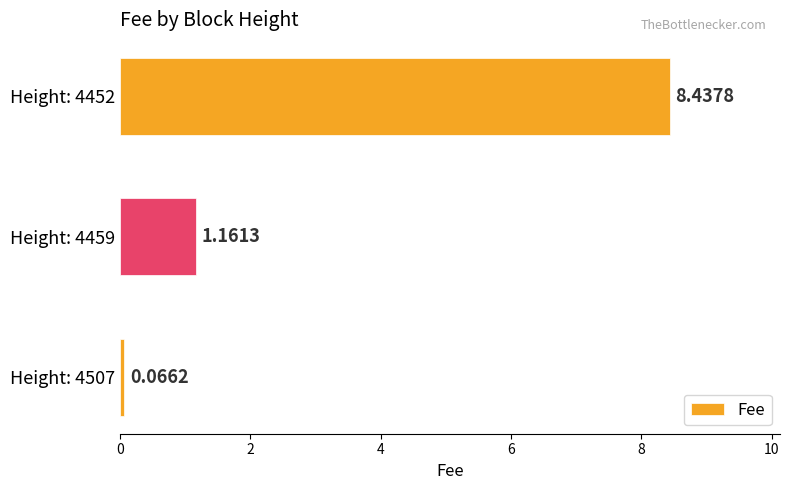

Count the number of values greater than 1.

2